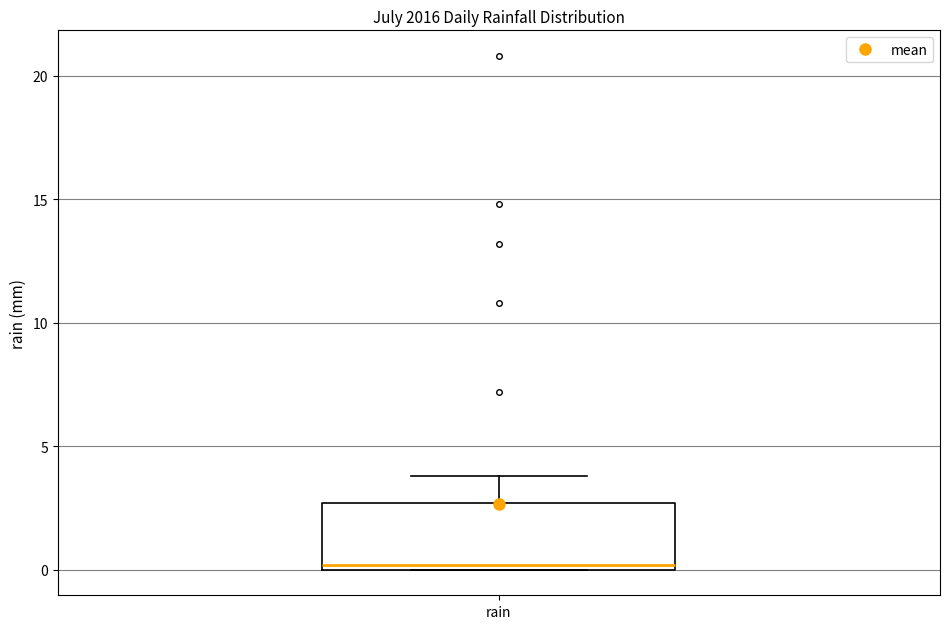

Read this box plot against the y-axis: the position of the median line, the range covered by the box, and the ends of both whiskers. The values are not printed on the chart, so give them approximately, as read against the axis.

median 0.0 (just above the box's lower edge), box 0.0 to 2.5, whiskers 0.0 to 4.0